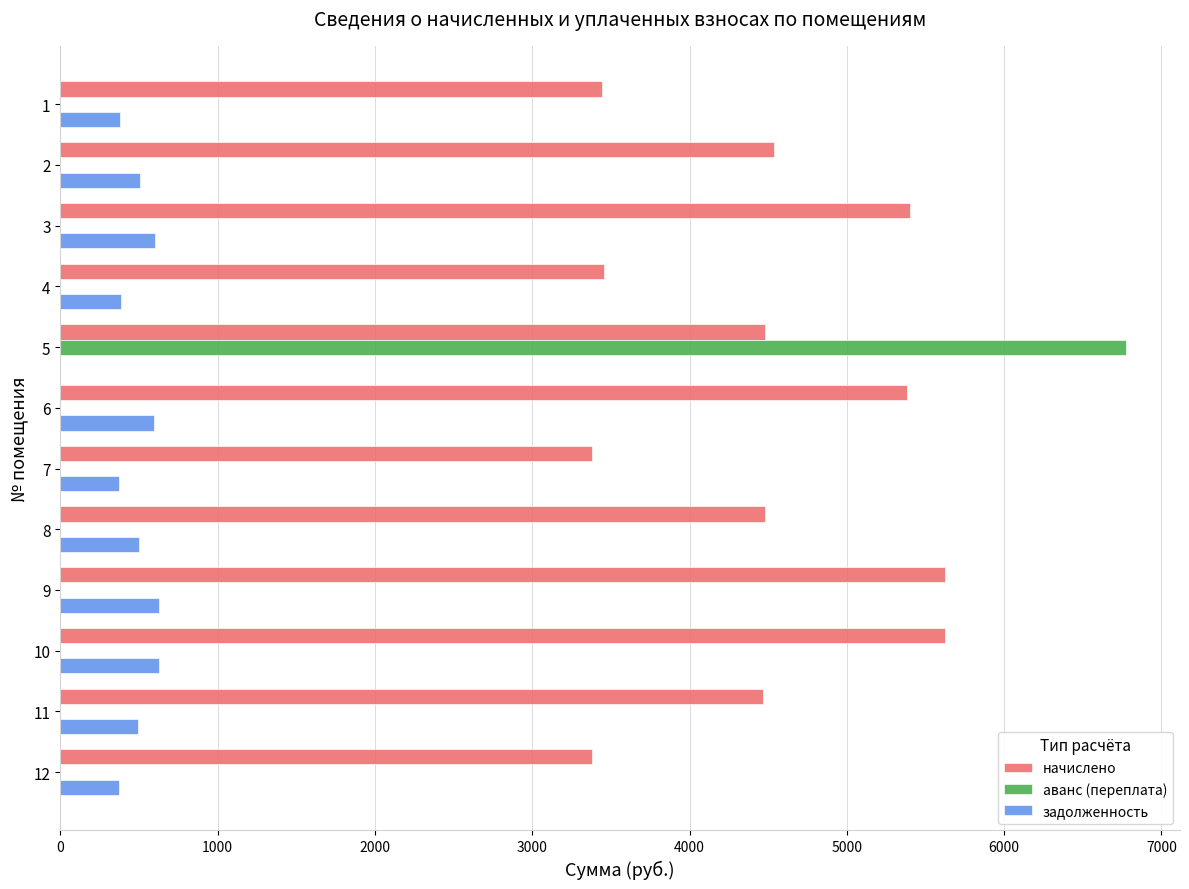

At which category is the sum across all series the highest?

5